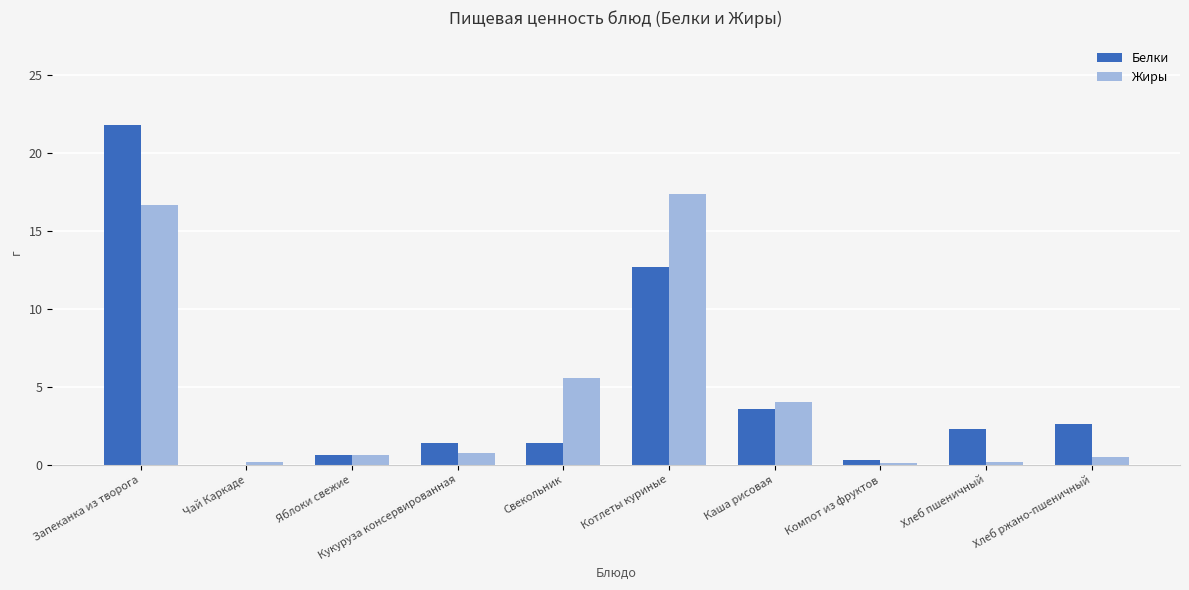

At which label is Жиры closest to 8?

Свекольник